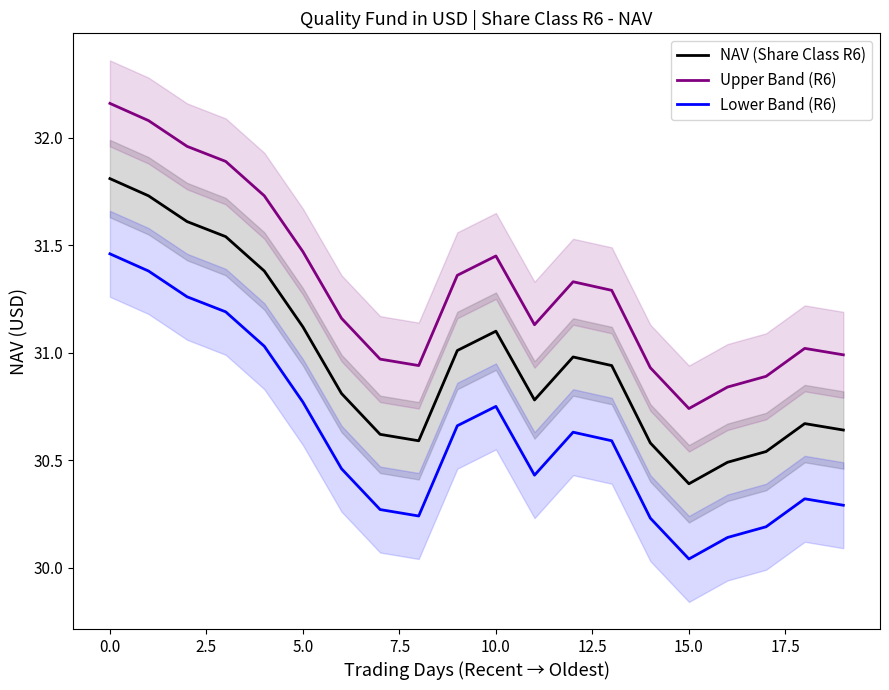

Where is the first local maximum for Lower Band (R6)?

10.0